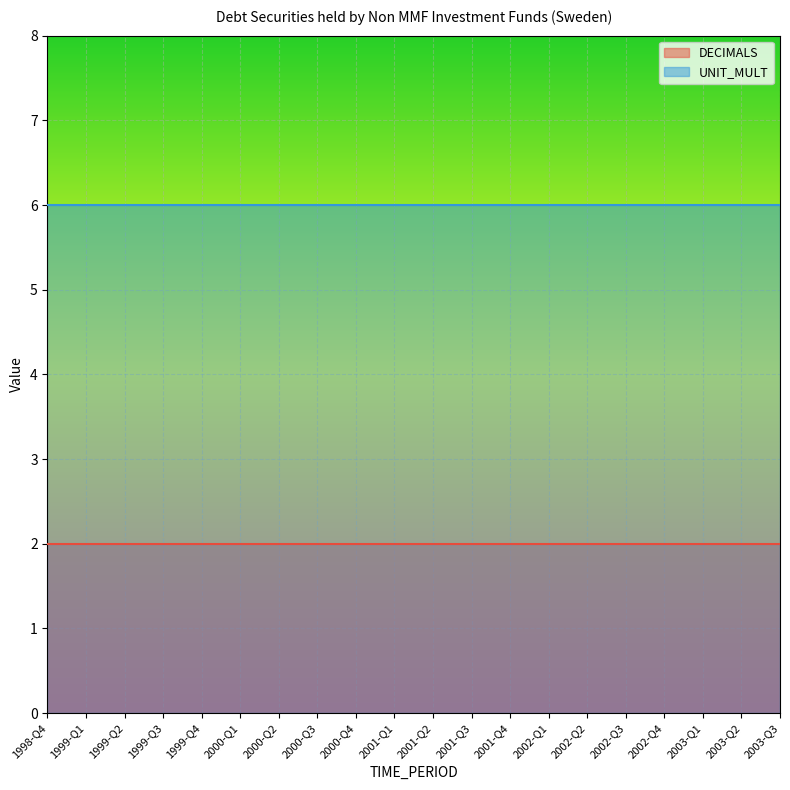

True or false: UNIT_MULT and DECIMALS intersect in this chart.

False